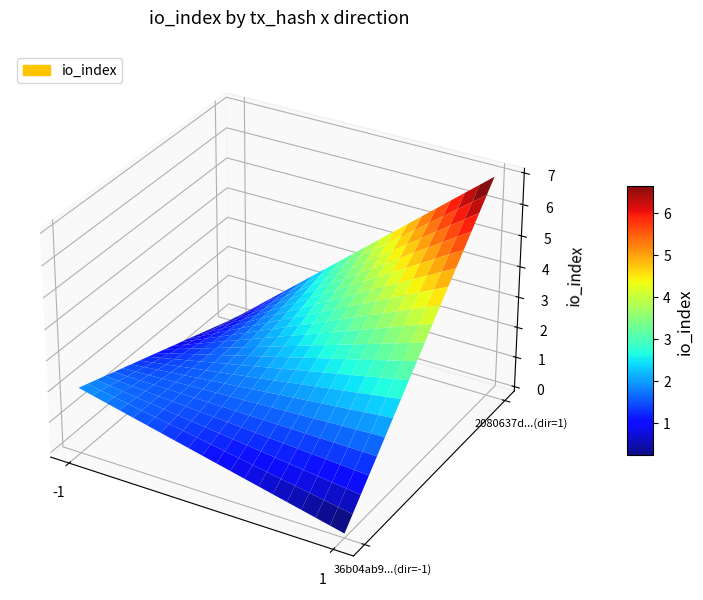

The 2080637d469adff8edb020589c7c51939297ed9 series shows 7.0 at io_index. True or false?

True